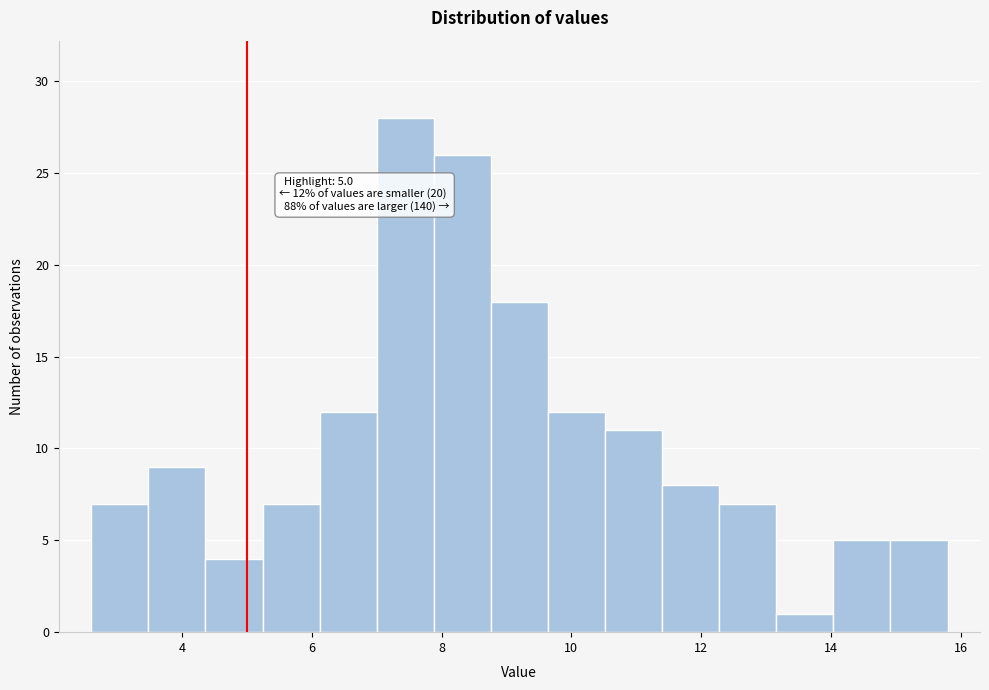

Which range on the x-axis has the tallest bar?

7.00 to 7.88